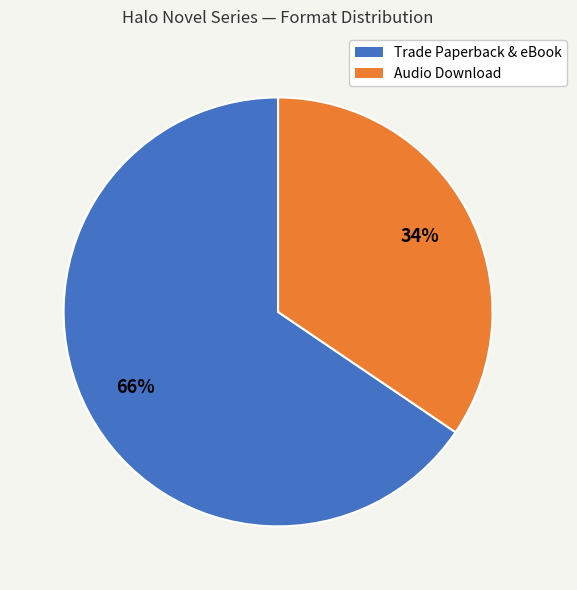

Is there any slice that represents more than half of the pie?

Yes